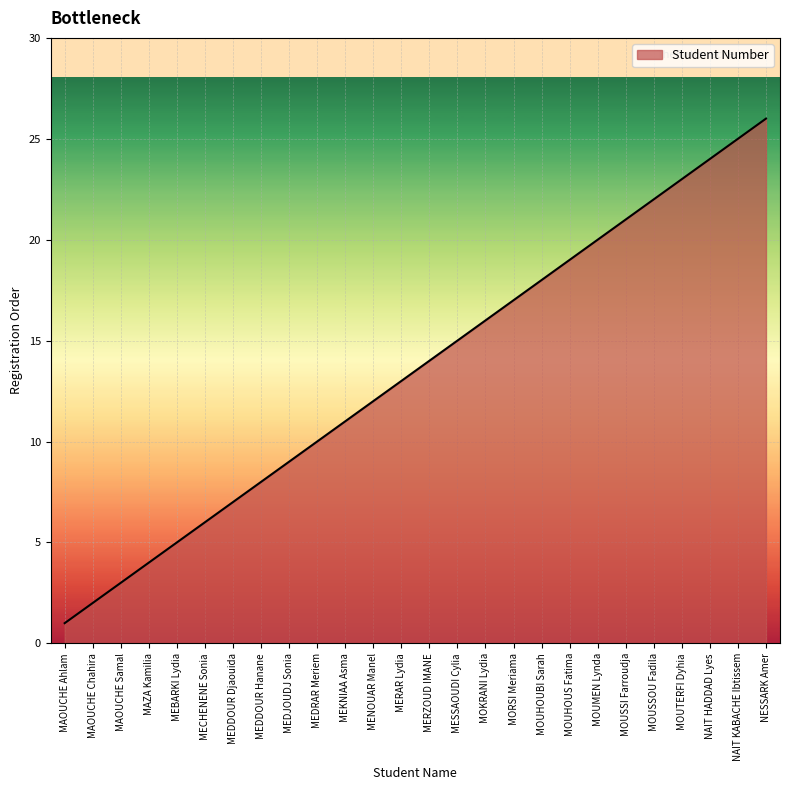

What is the change in value from MECHENENE Sonia to MESSAOUDI Cylia?

+9